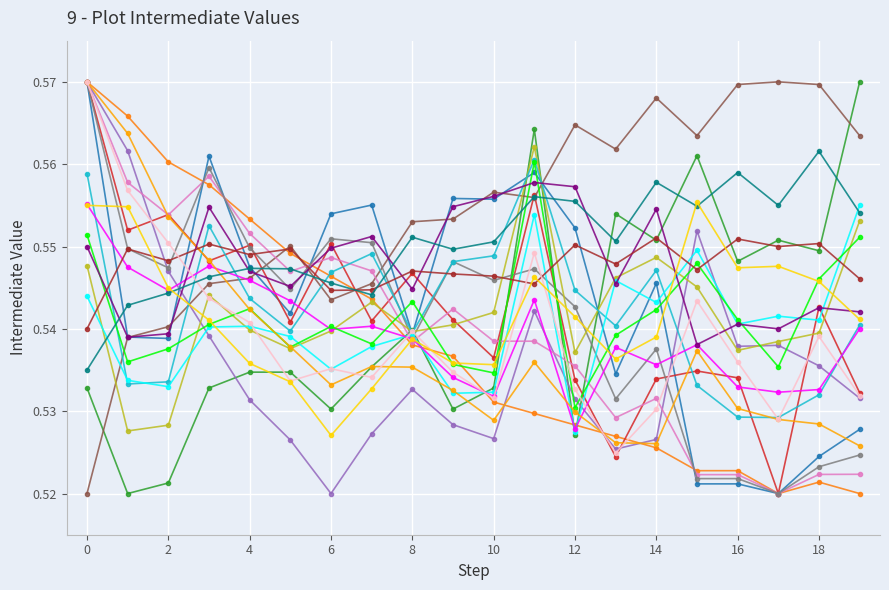

Count the number of categories in the chart.

20